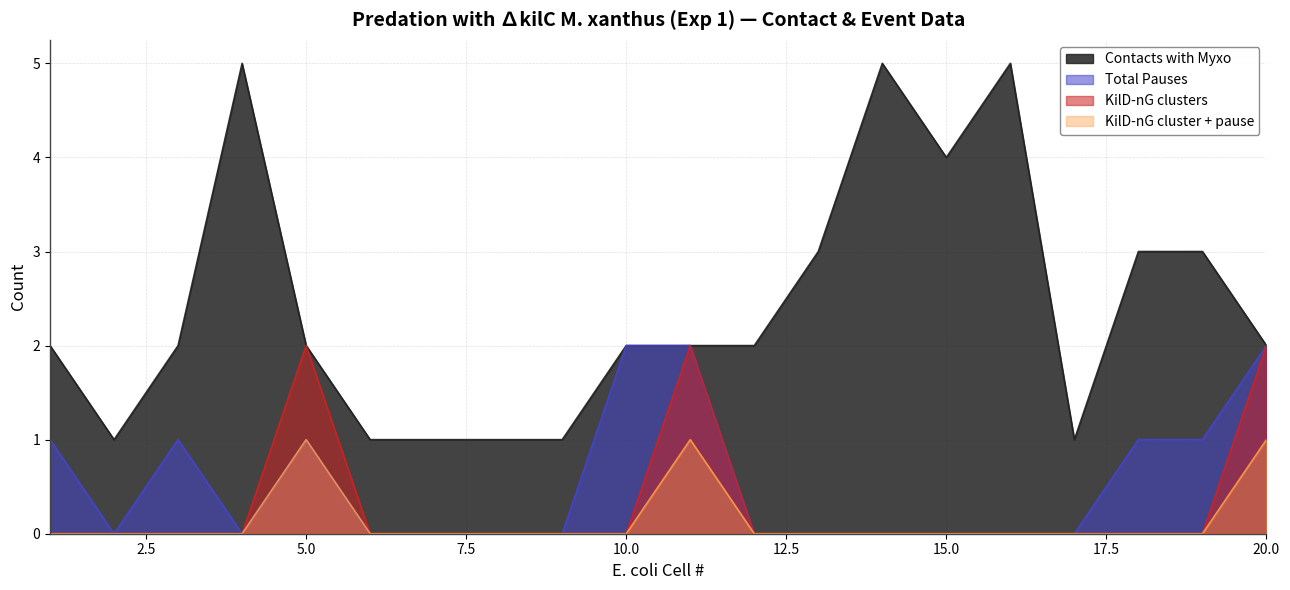

At which label does KilD-nG clusters reach its minimum?

1